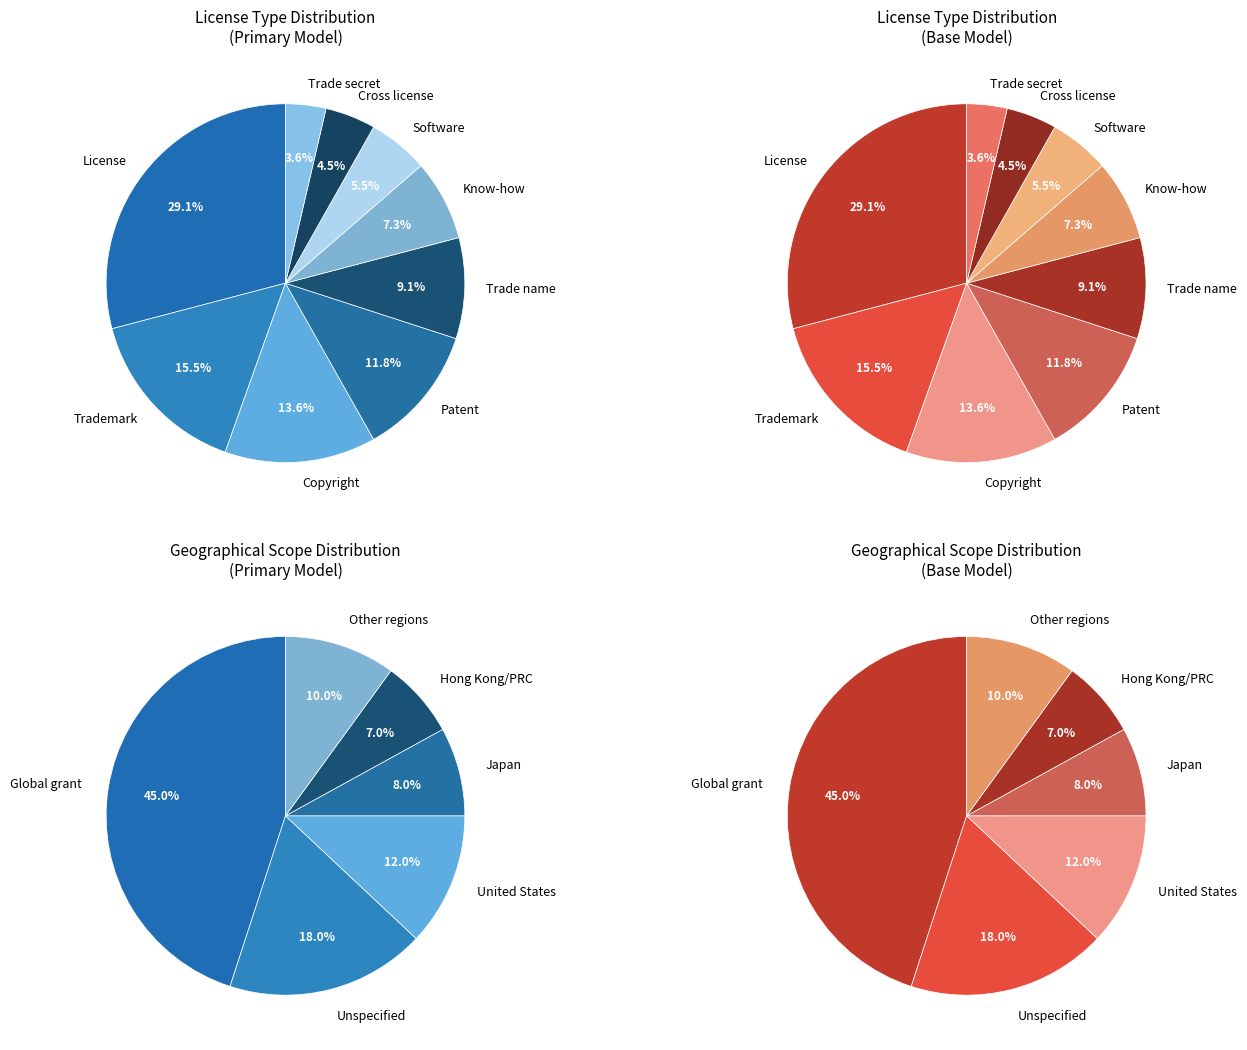

Count the number of slices in the pie.

9